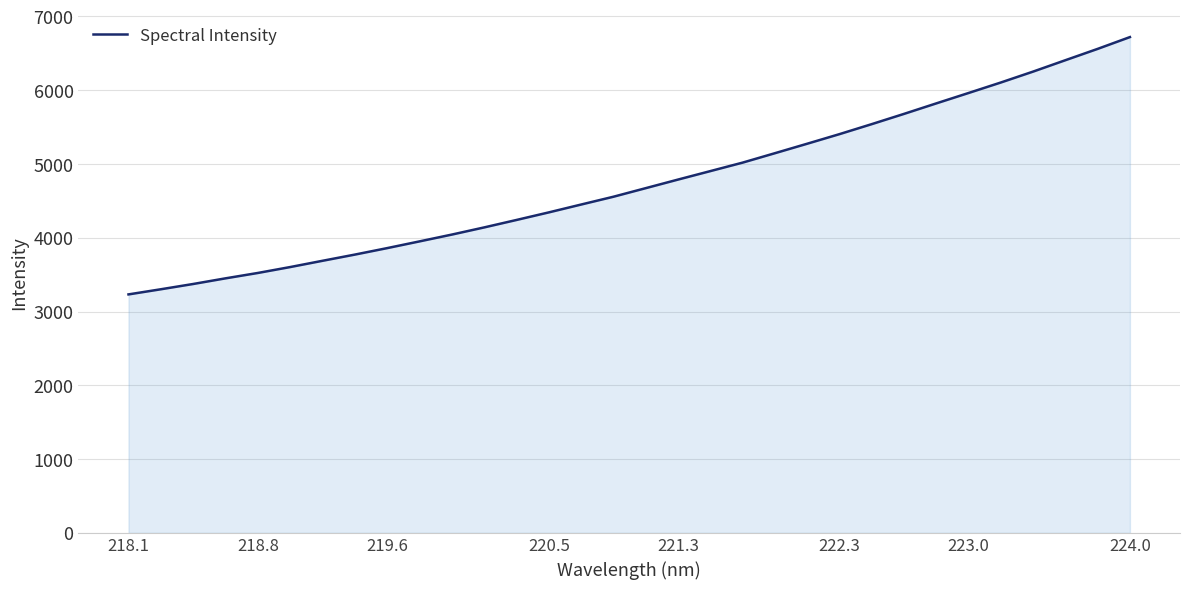

What is the minimum value shown in the chart?

3232.7